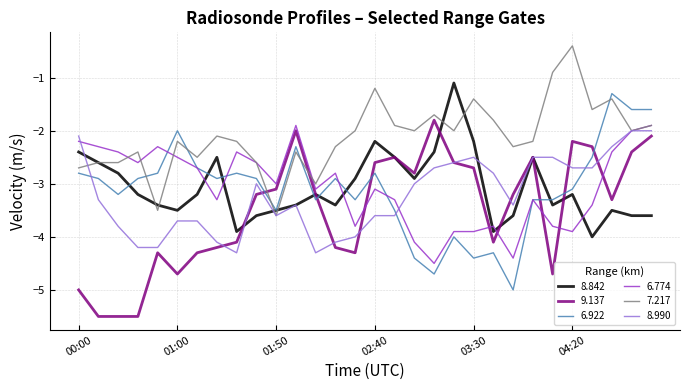

What is the minimum value shown in the chart?

-5.5